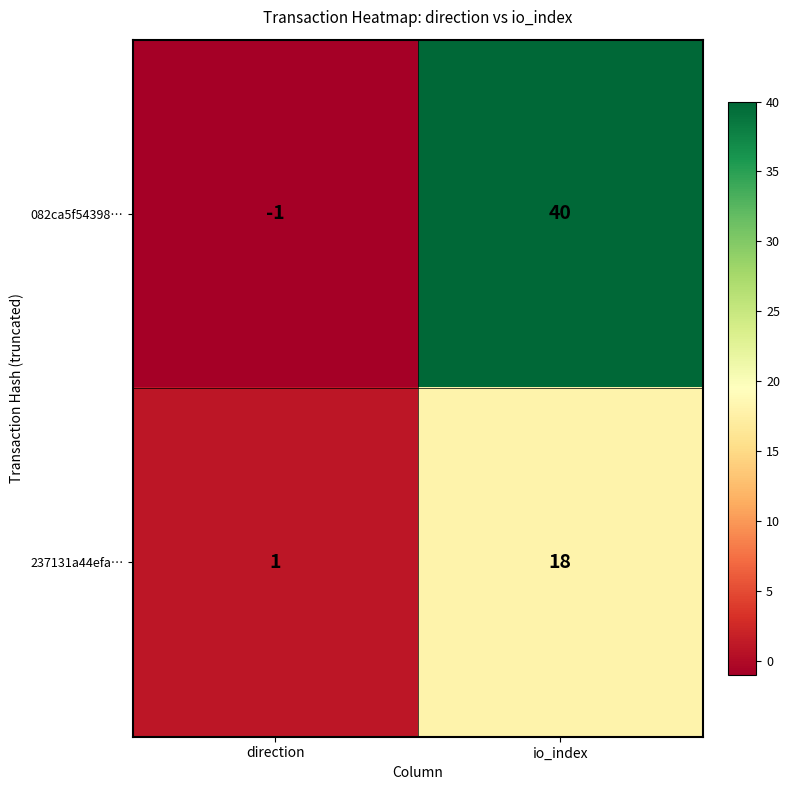

At direction, list the series in order from largest to smallest.

237131a44efa…, 082ca5f54398…